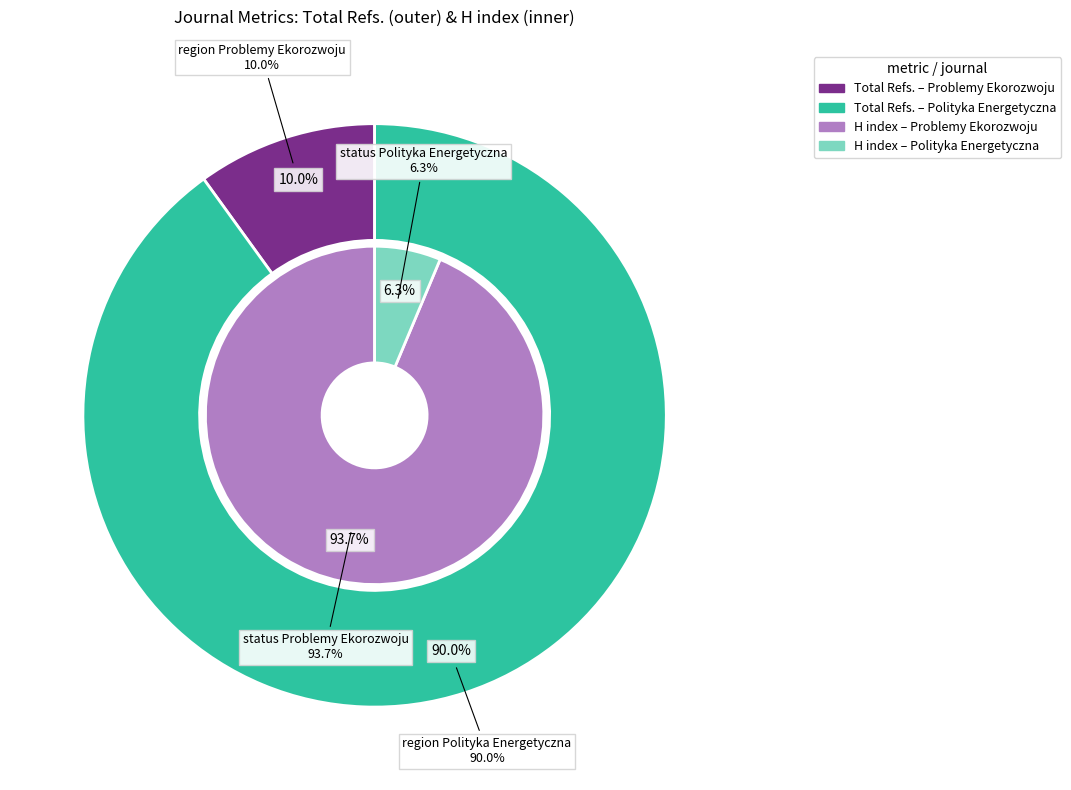

Is it true that Problemy Ekorozwoju is 94% of the pie?

True